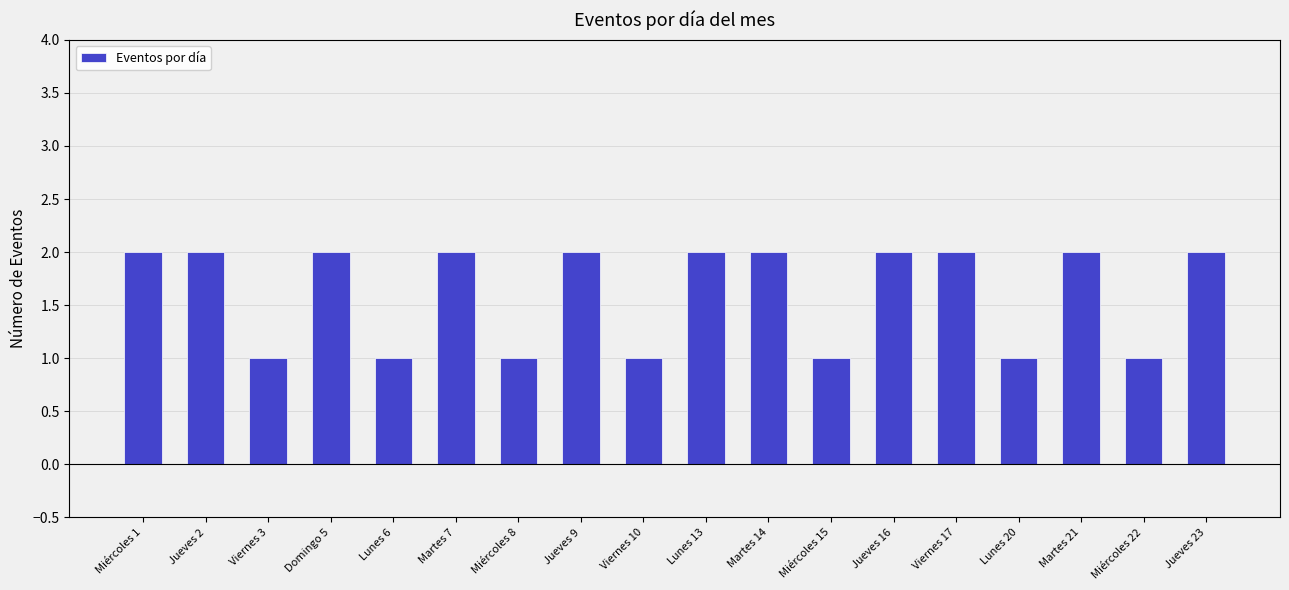

What is the difference between the values at Miércoles 22 and Viernes 17?

1